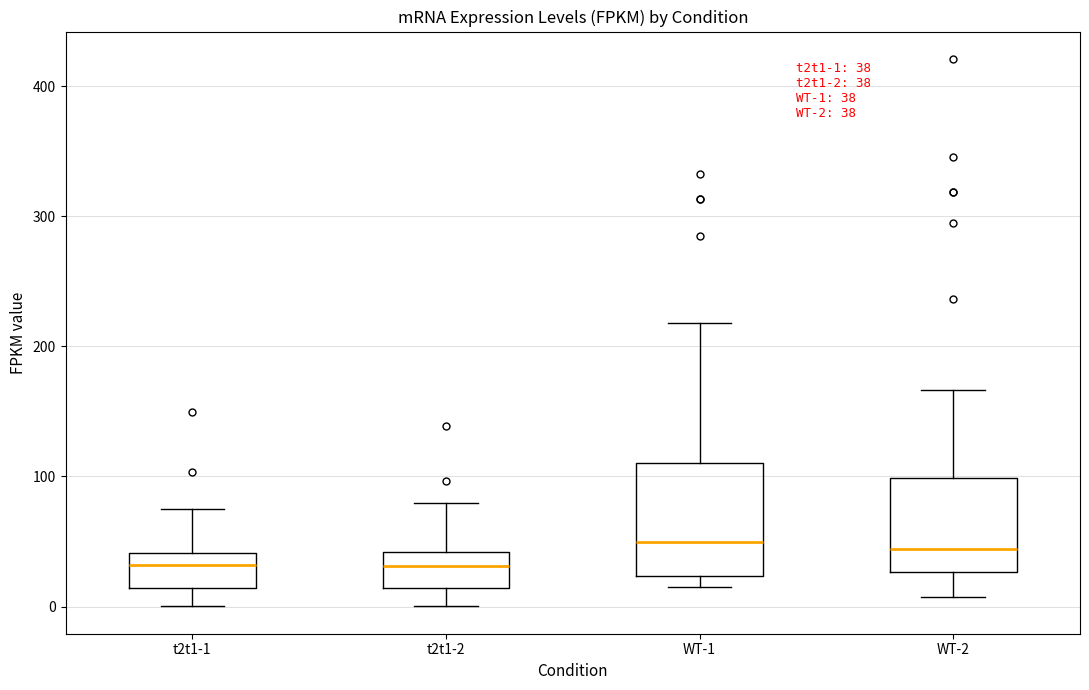

Comparing the boxes themselves (not the whiskers), which one is the tallest?

WT-1